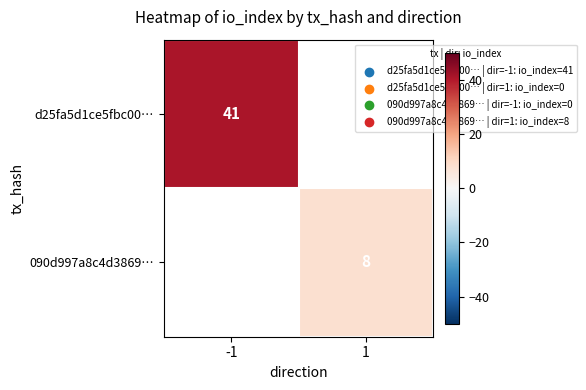

The d25fa5d1ce5fbc00… series shows 69 at -1. True or false?

False